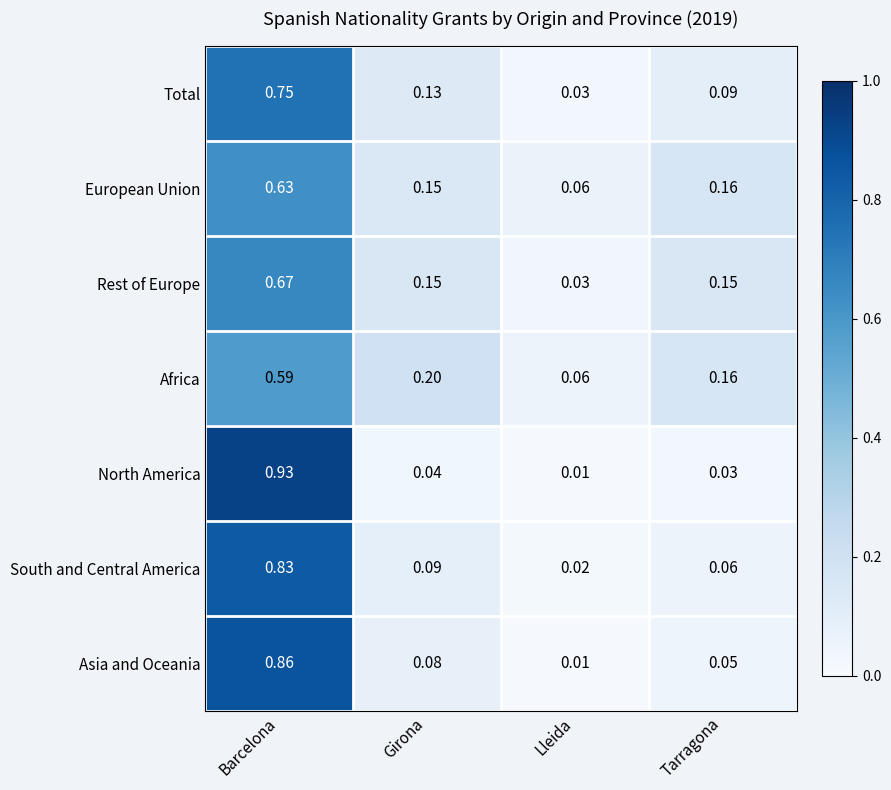

Rank the series at Barcelona from highest to lowest value.

North America, Asia and Oceania, South and Central America, Total, Rest of Europe, European Union, Africa